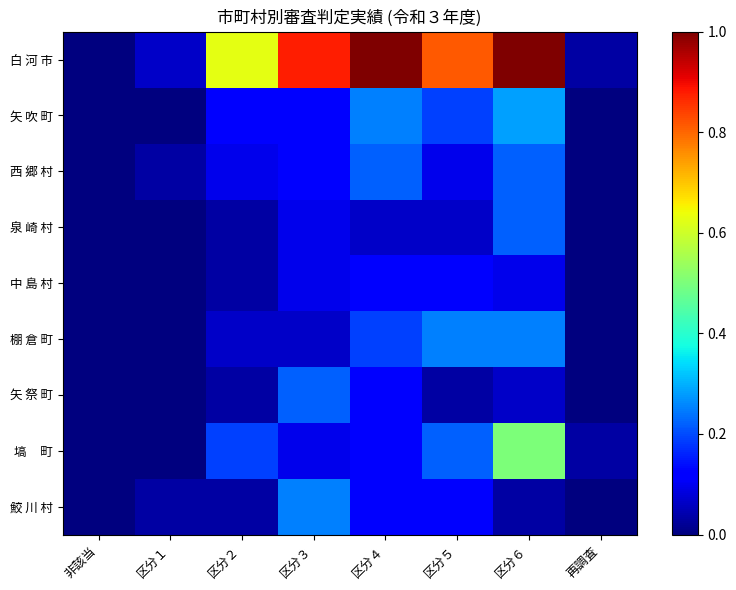

Which has a higher value, 区分６ or 区分４?

区分６